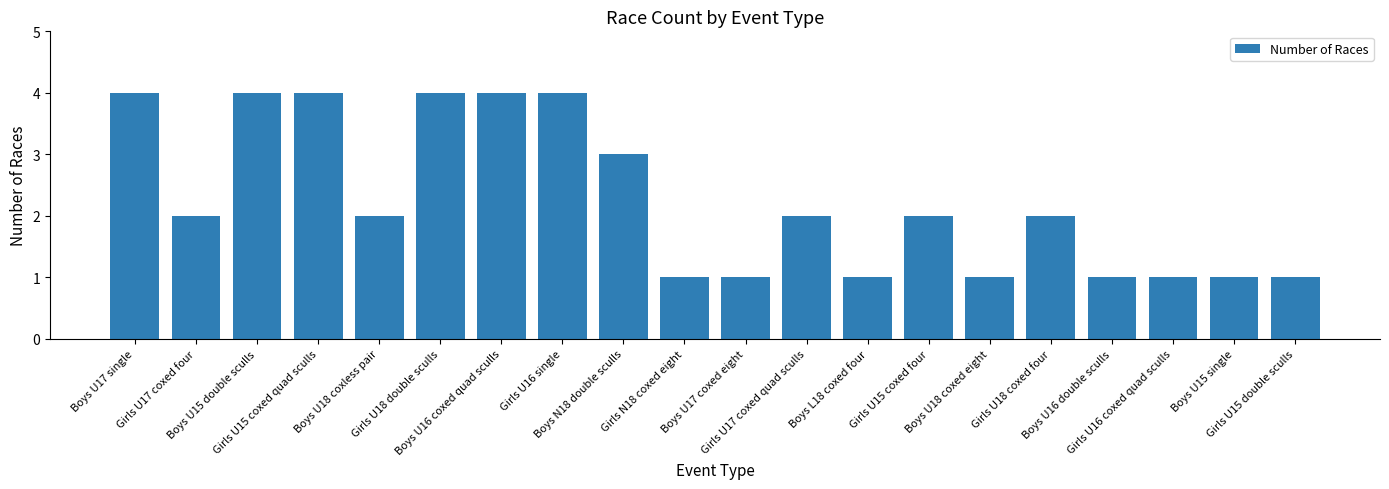

What is the maximum value shown in the chart?

4